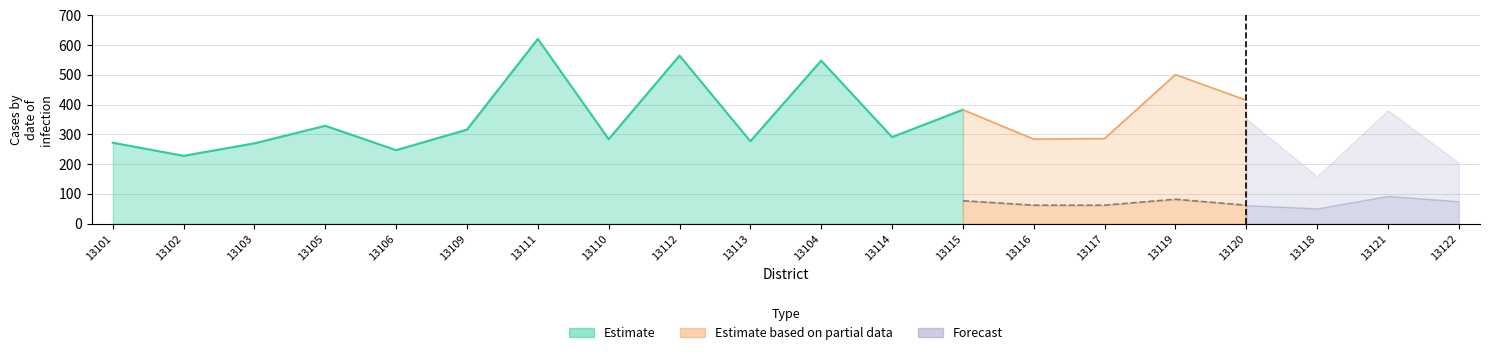

What is the difference between the Forecast values at 13119 and 13111?

78